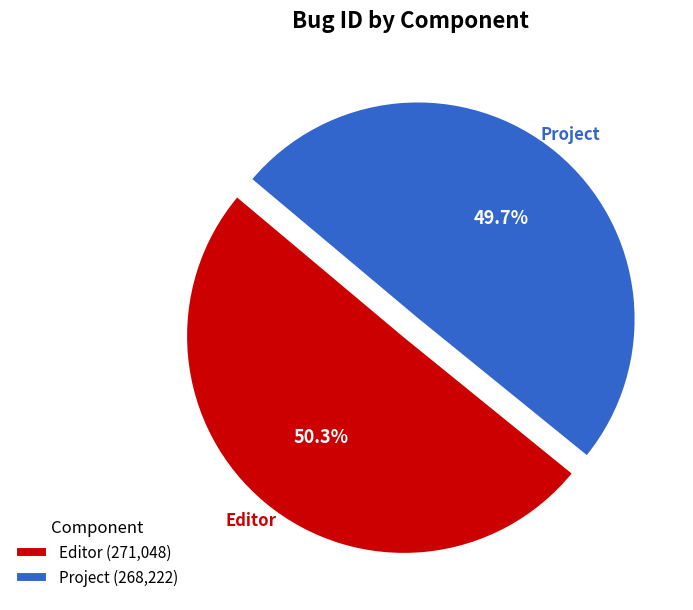

To the nearest percent, what is the combined percentage of Editor and Project?

100%